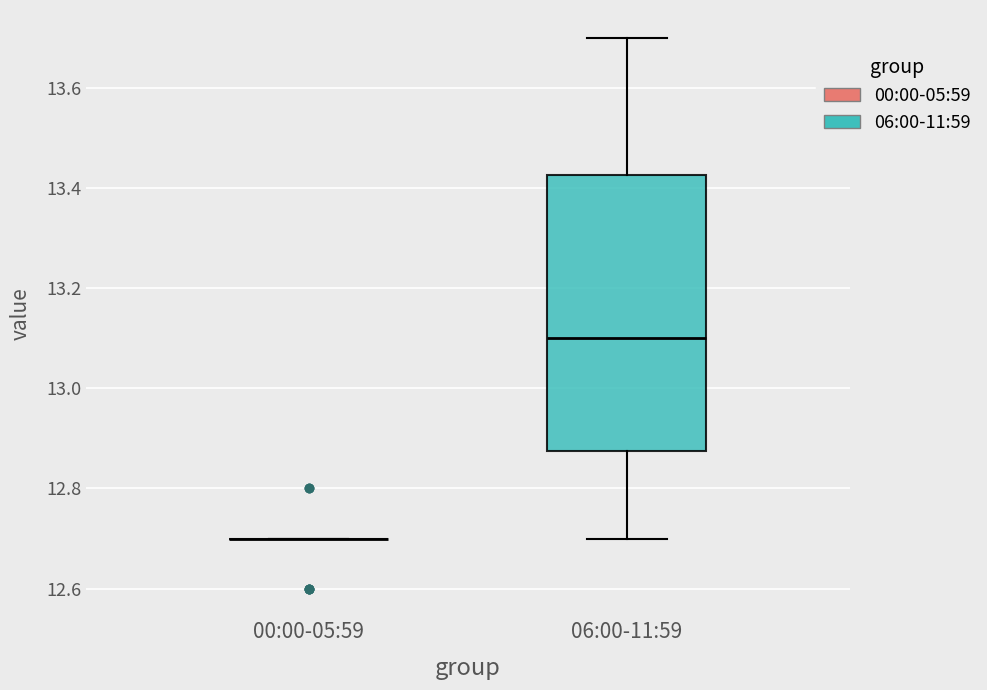

Reading left to right, transcribe this box plot: for each box, give where its median line is, the range the box spans, and where its two whiskers end, as read against the y-axis. The values are not printed on the chart, so give them approximately, as read against the axis.

00:00-05:59: box collapsed to a line at 12.70, whiskers 12.70 to 12.70
06:00-11:59: median 13.10, box 12.88 to 13.42, whiskers 12.70 to 13.70